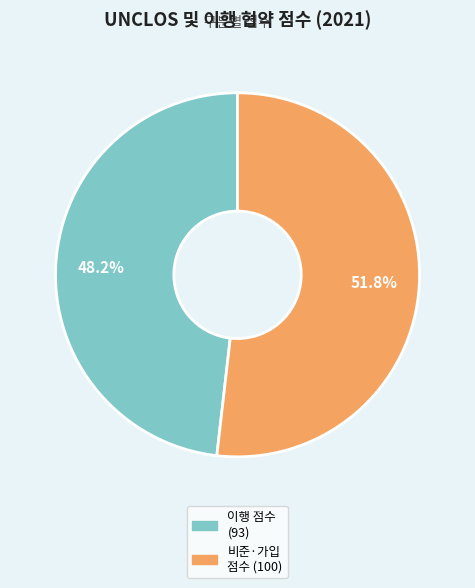

Is there any slice that represents more than half of the pie?

Yes